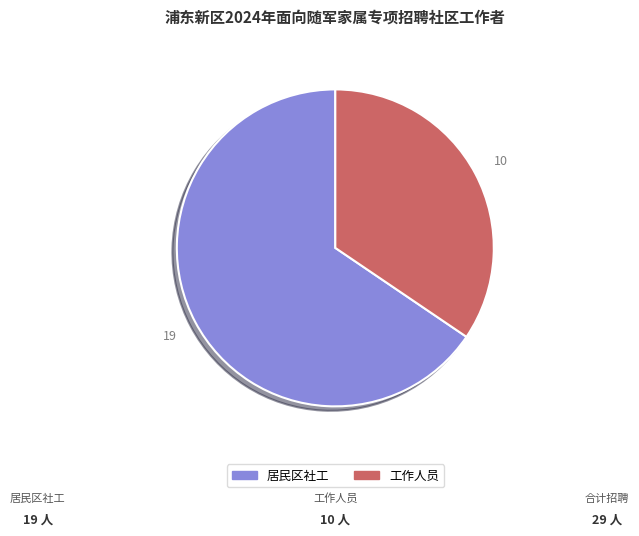

Is the sum of 居民区社工 and 工作人员 greater than half?

Yes